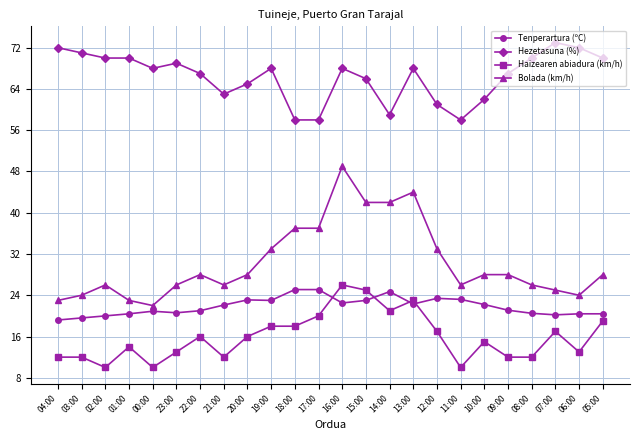

What is the sum of the Hezetasuna (%) values at 08:00 and 18:00?

128.0